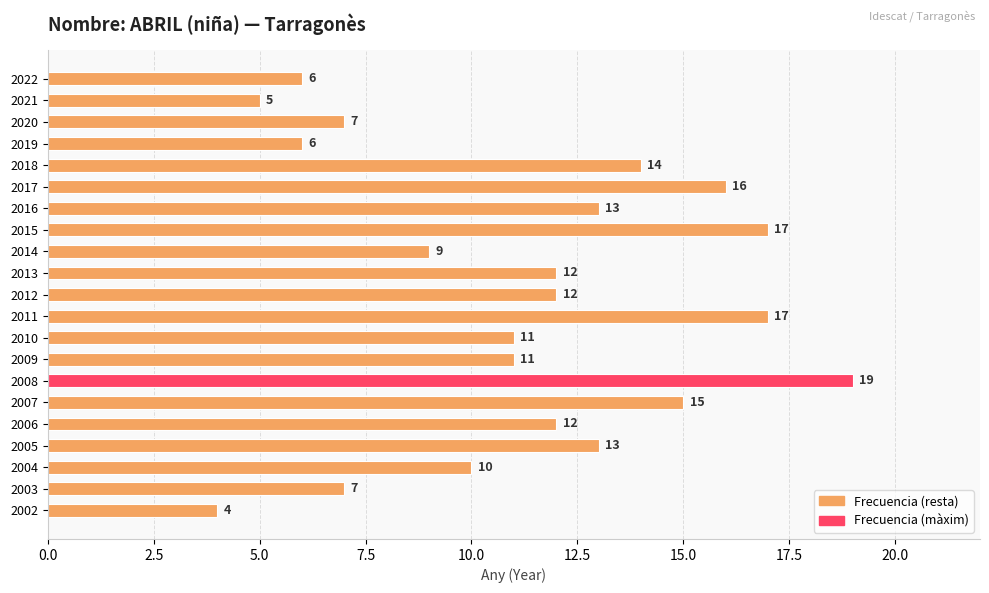

How many data points are above 12?

8